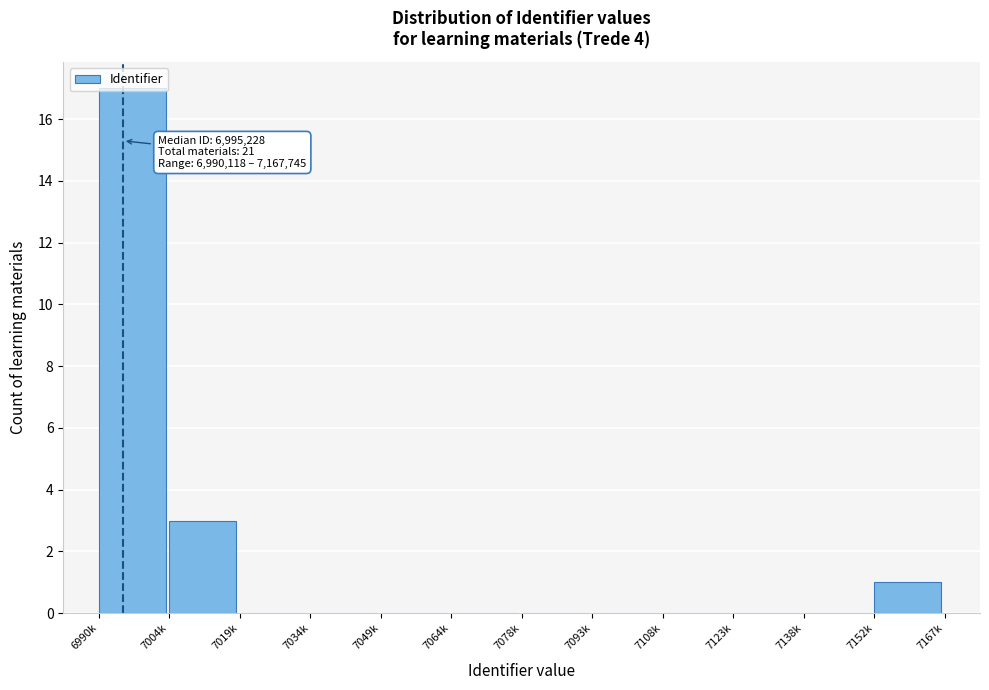

At which label is the value closest to 8?

7004k